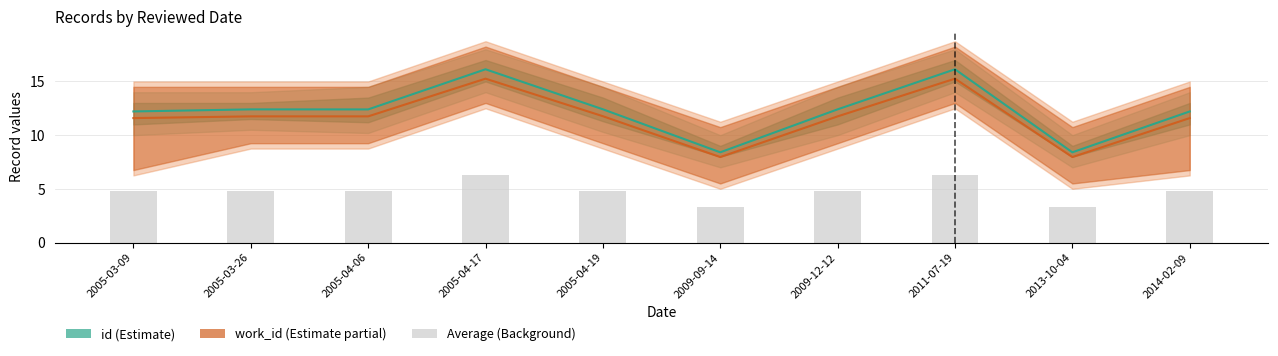

The id series shows 25.4 at 2011-07-19. True or false?

False